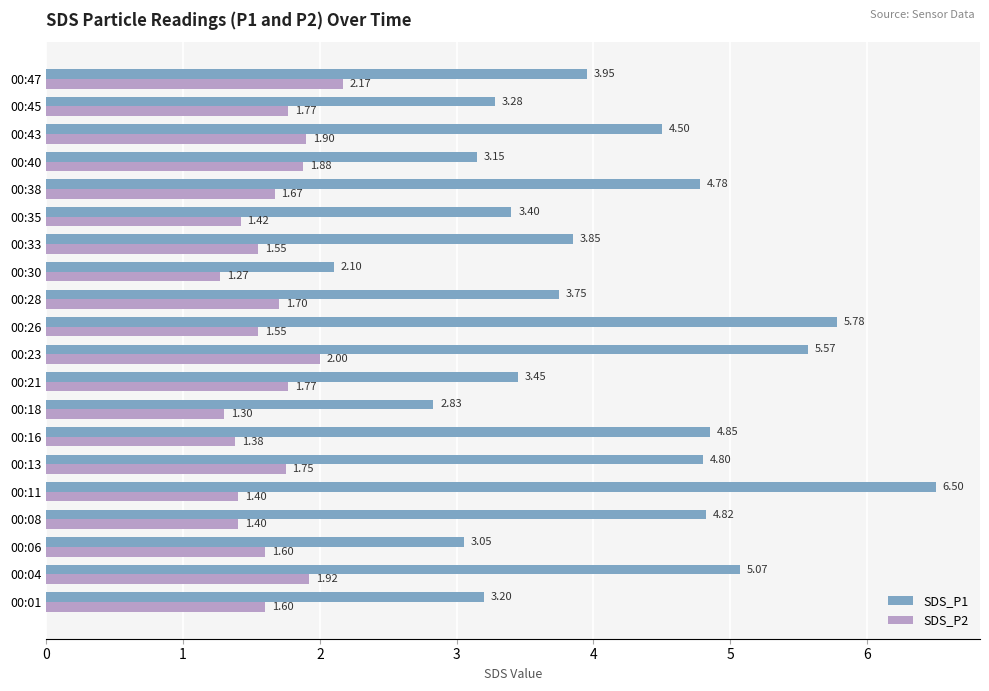

How many series are shown in this chart?

2